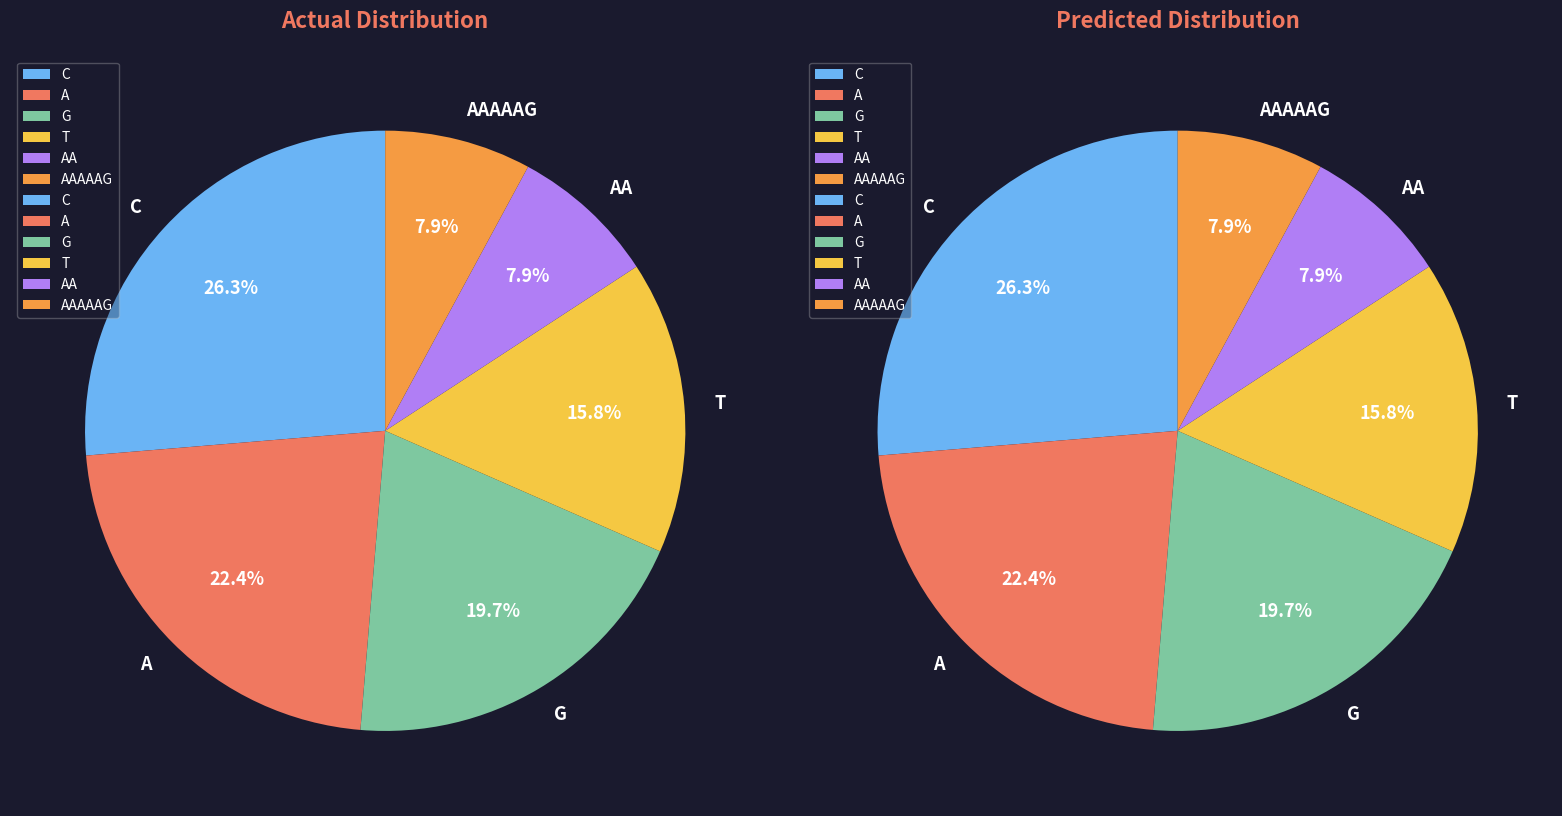

Which slice is the largest?

C